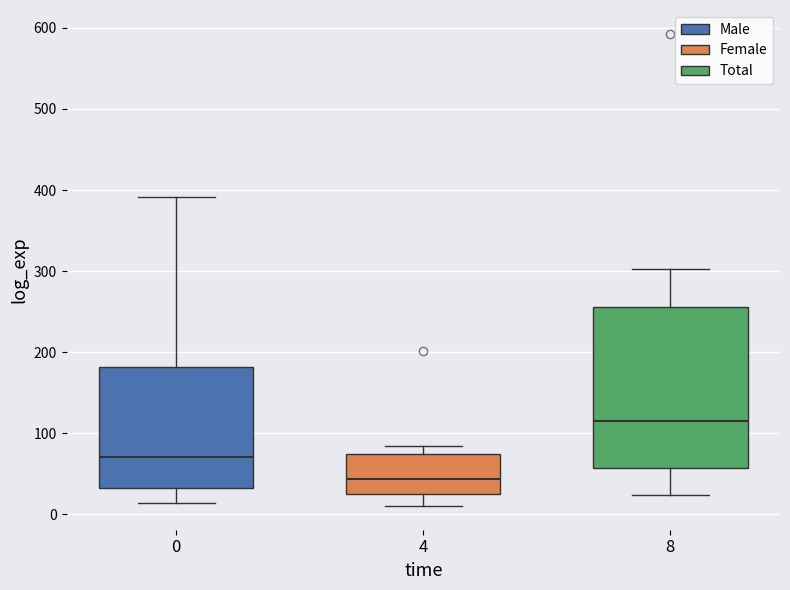

Reading left to right, read every box against the y-axis: the position of its median line, the range the box covers, and the ends of its whiskers. The values are not printed on the chart, so give them approximately, as read against the axis.

0: median 70, box 30 to 180, whiskers 10 to 390
4: median 40, box 30 to 70, whiskers 10 to 80
8: median 110, box 60 to 260, whiskers 20 to 300